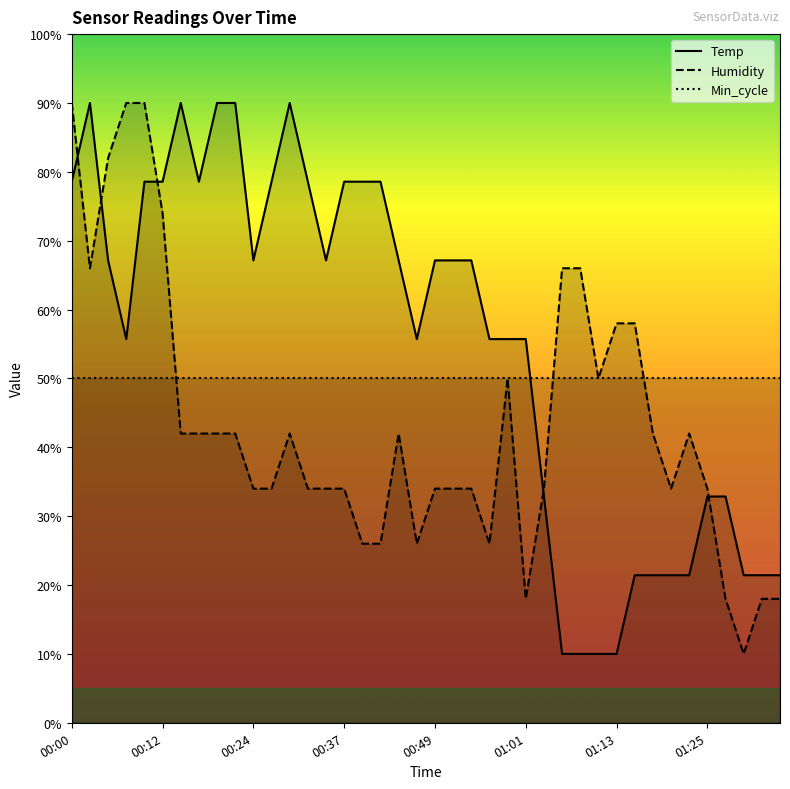

Reading left to right, what are all the values shown in this chart?

Temp: 78.6	90.0	67.1	55.7	78.6	78.6	90.0	78.6	90.0	90.0	67.1	78.6	90.0	78.6	67.1	78.6	78.6	78.6	67.1	55.7	67.1	67.1	67.1	55.7	55.7	55.7	32.9	10.0	10.0	10.0	10.0	21.4	21.4	21.4	21.4	32.9	32.9	21.4	21.4	21.4
Humidity: 90.0	66.0	82.0	90.0	90.0	74.0	42.0	42.0	42.0	42.0	34.0	34.0	42.0	34.0	34.0	34.0	26.0	26.0	42.0	26.0	34.0	34.0	34.0	26.0	50.0	18.0	34.0	66.0	66.0	50.0	58.0	58.0	42.0	34.0	42.0	34.0	18.0	10.0	18.0	18.0